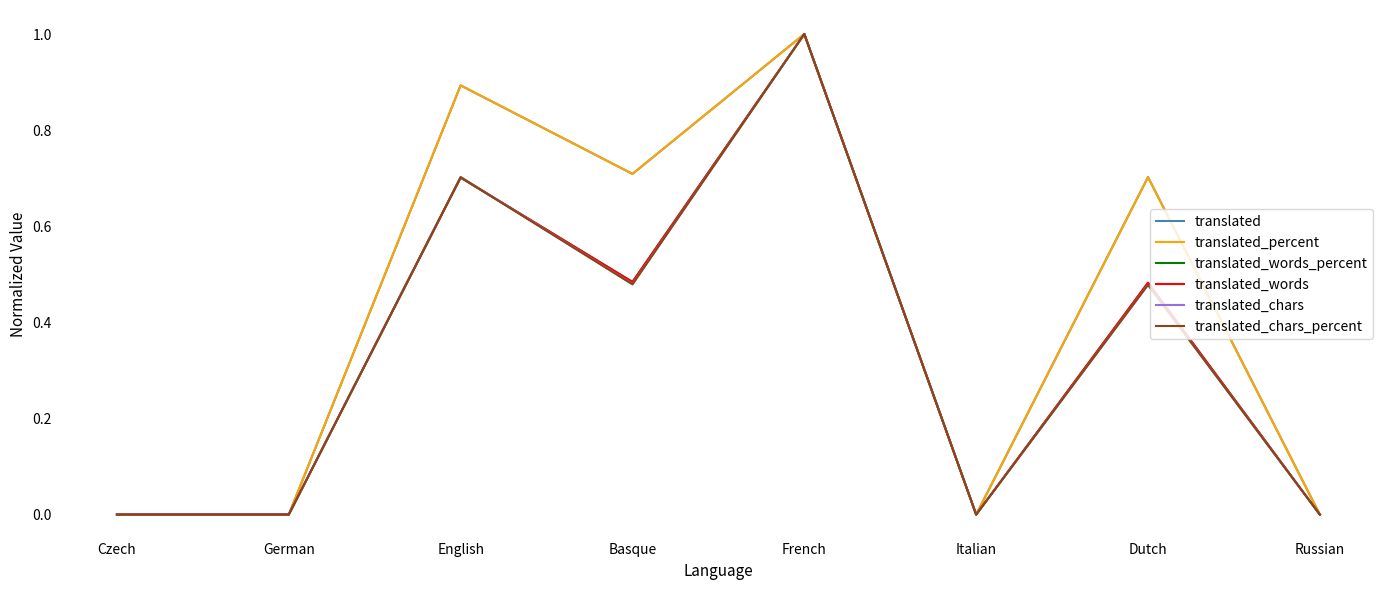

At which category is the sum across all series the highest?

French